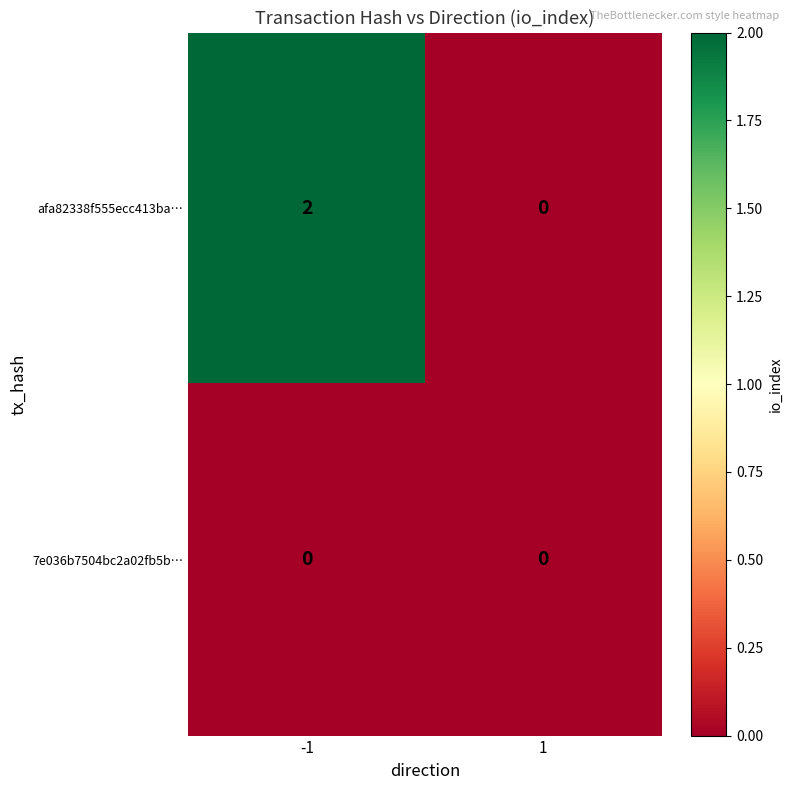

Rank the series by their average value, from lowest to highest.

7e036b7504bc2a02fb5b…, afa82338f555ecc413ba…